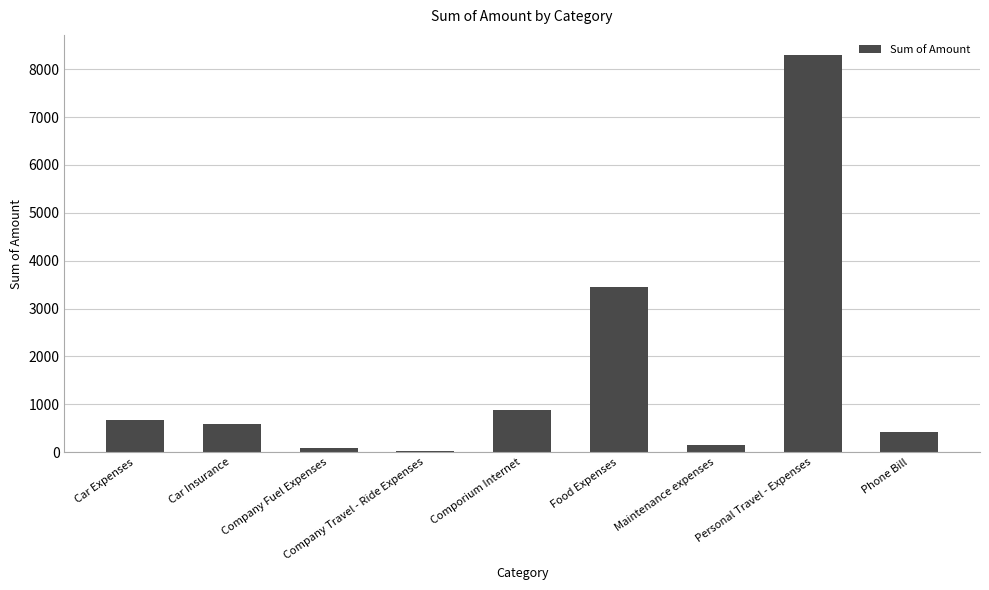

How many data points are less than 589?

4